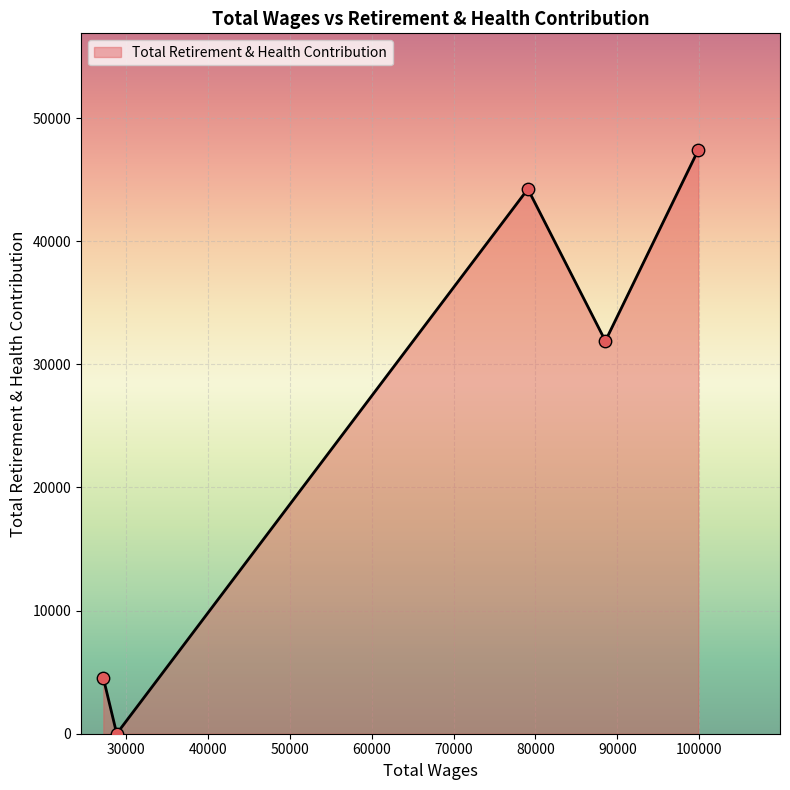

True or false: the data has more than 1 interior local peaks.

False